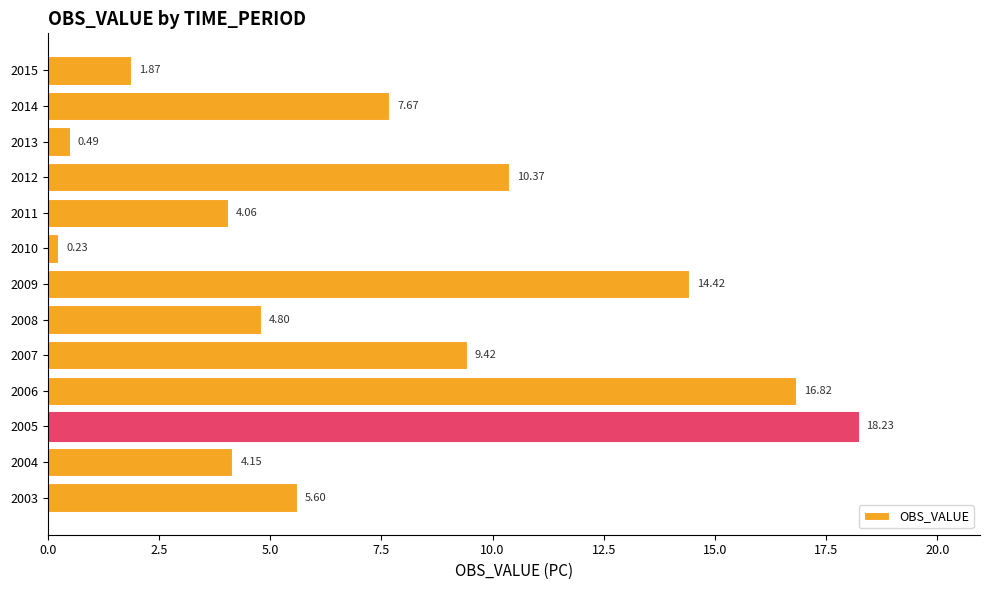

Rank the categories by value from highest to lowest.

2005, 2006, 2009, 2012, 2007, 2014, 2003, 2008, 2004, 2011, 2015, 2013, 2010